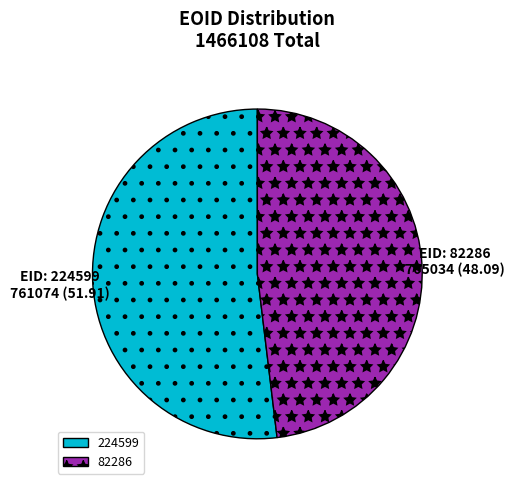

Is the sum of 224599 and 82286 greater than half?

Yes